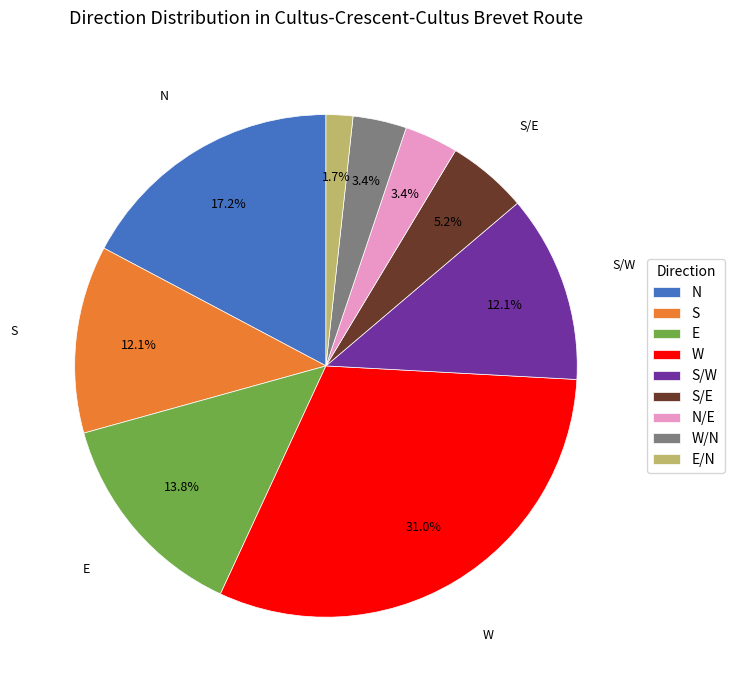

How many slices are in this pie chart?

9